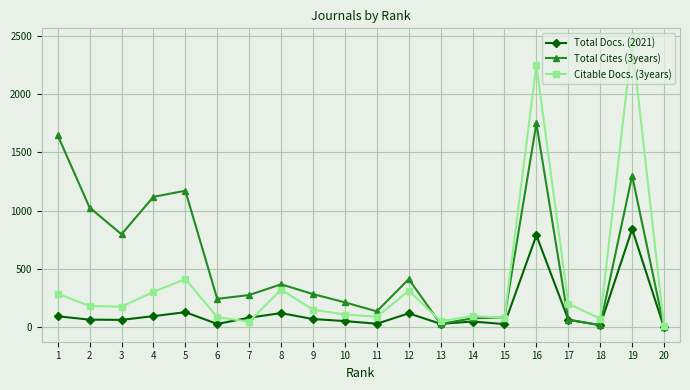

At 5, list the series in order from largest to smallest.

Total Cites (3years), Citable Docs. (3years), Total Docs. (2021)